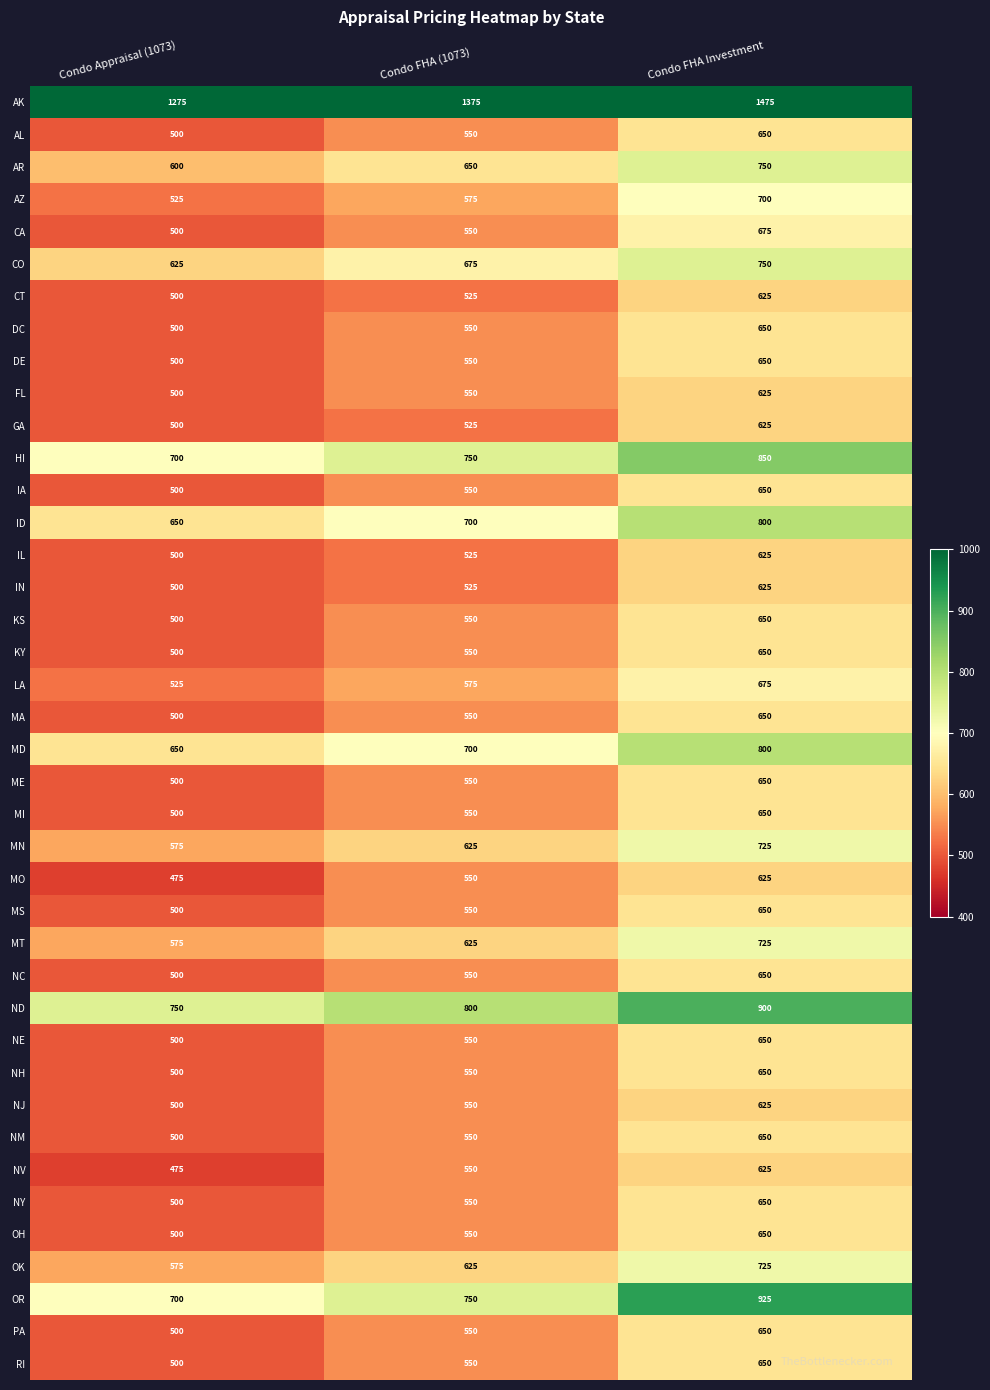

Read the IN value at Condo FHA Investment.

625